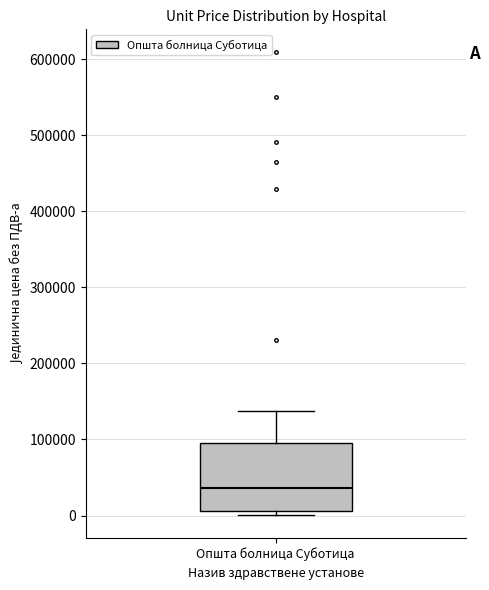

Where does the upper whisker of the box for Општа болница Суботица end on the y-axis? The values are not printed on the chart, so give them approximately, as read against the axis.

140000